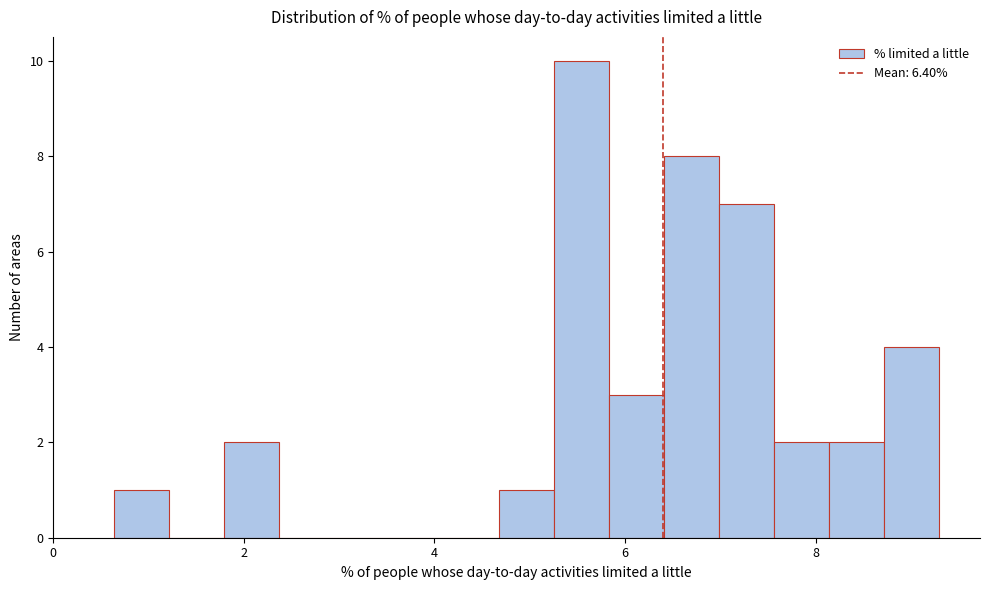

Read against the x-axis, roughly where is the centre of the tallest bar?

5.6